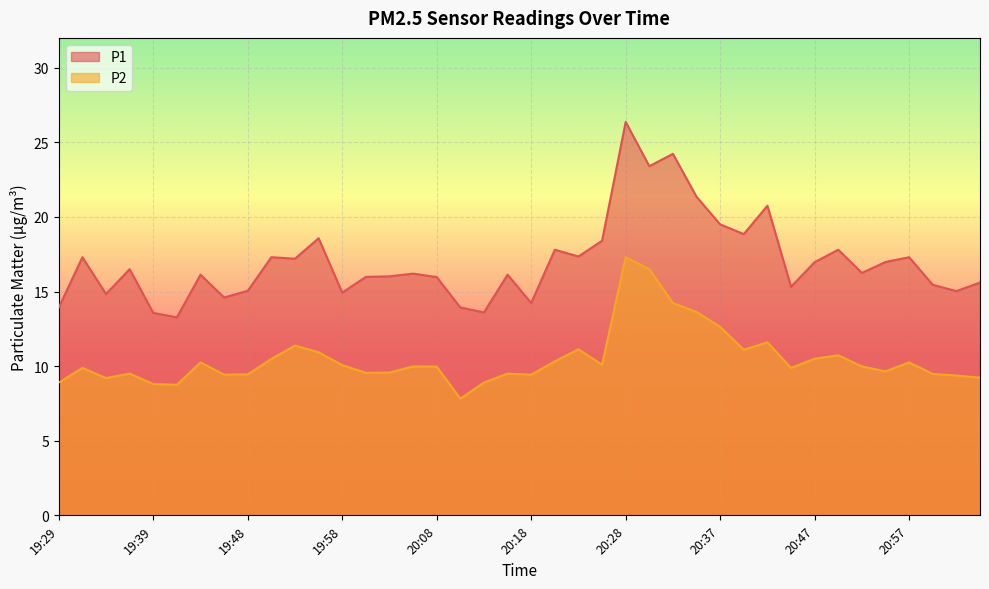

Where does the P1 series first go above 16?

19:31